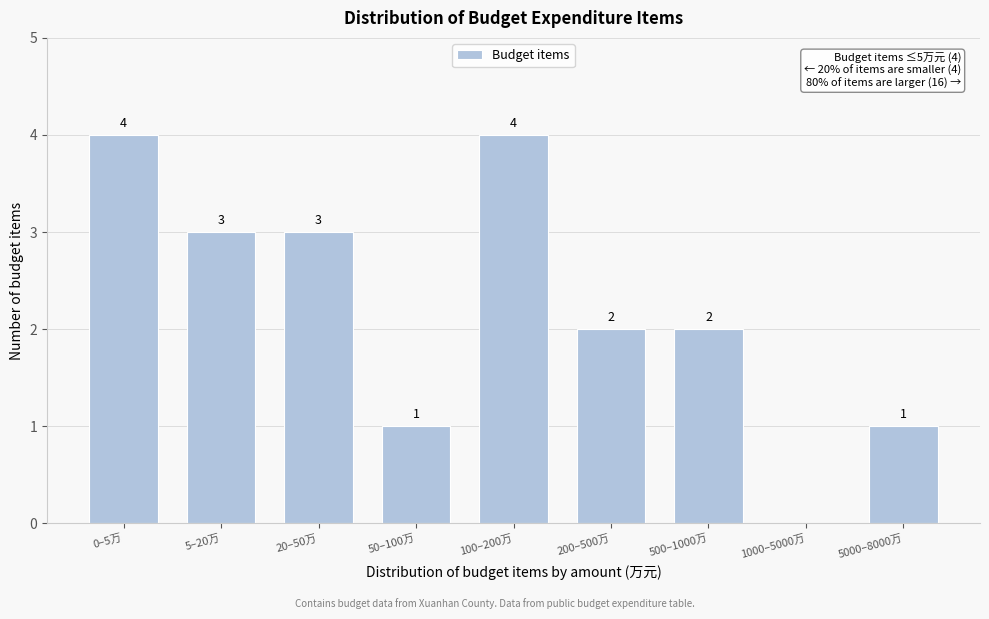

Reading left to right, what are all the values shown in this chart?

0–5万=4	5–20万=3	20–50万=3	50–100万=1	100–200万=4	200–500万=2	500–1000万=2	1000–5000万=0	5000–8000万=1